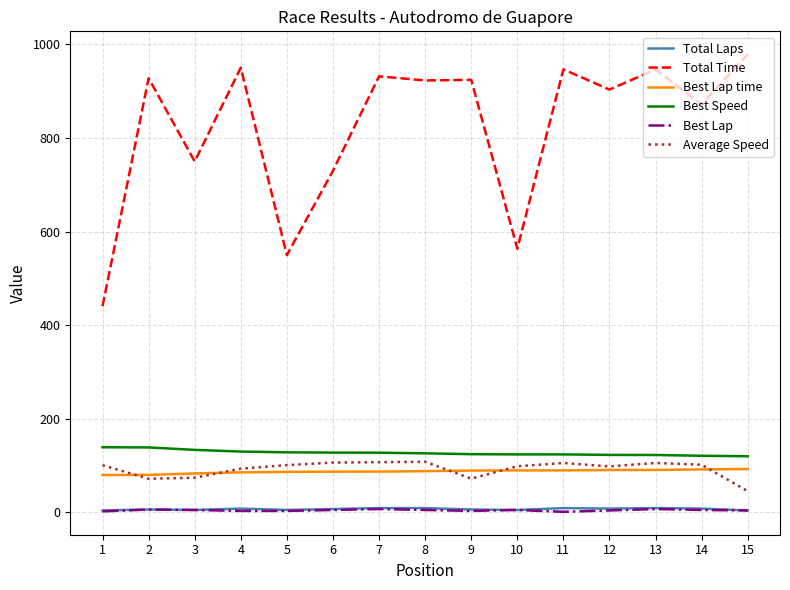

What is the smallest value displayed?

1.0